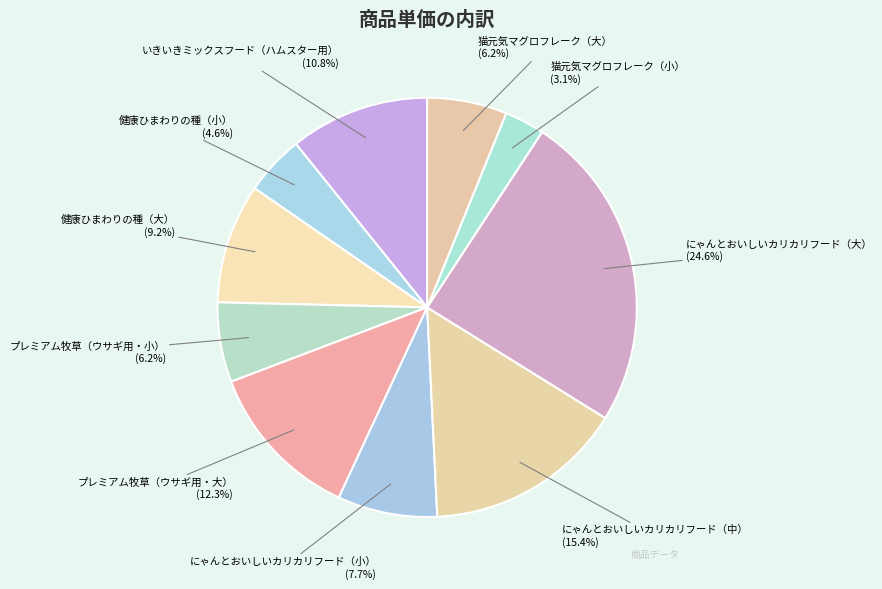

The プレミアム牧草（ウサギ用・小） slice represents 1% of the pie. True or false?

False